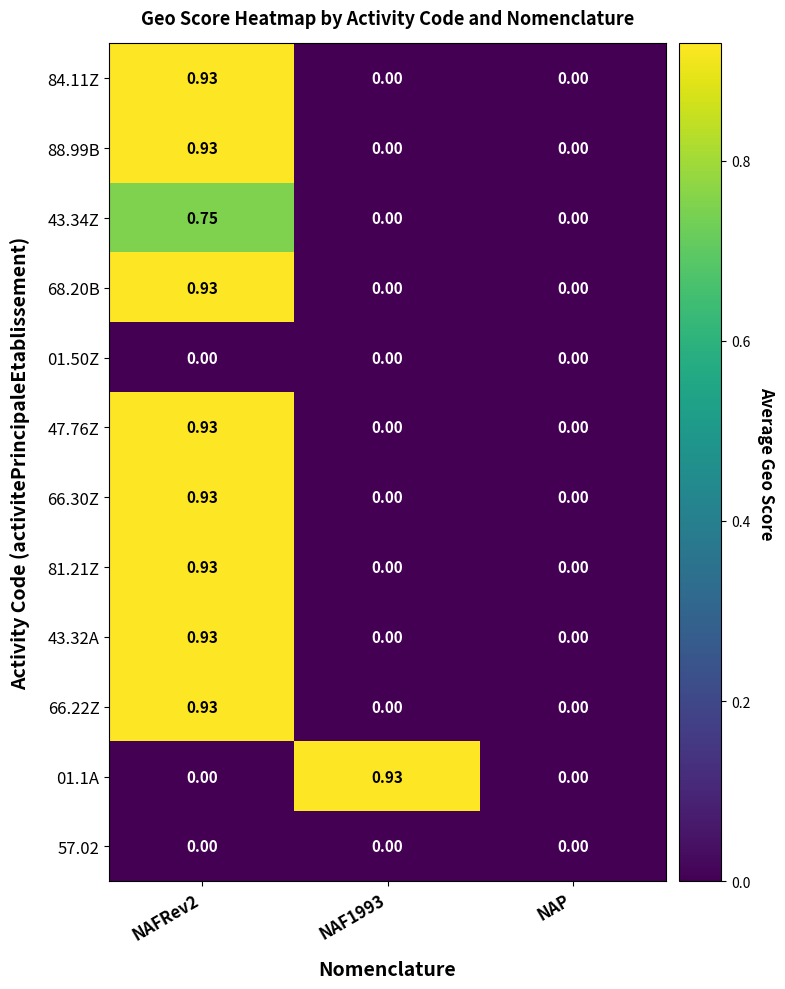

Is the value of 01.1A at NAFRev2 greater than the value of 68.20B at NAFRev2?

No